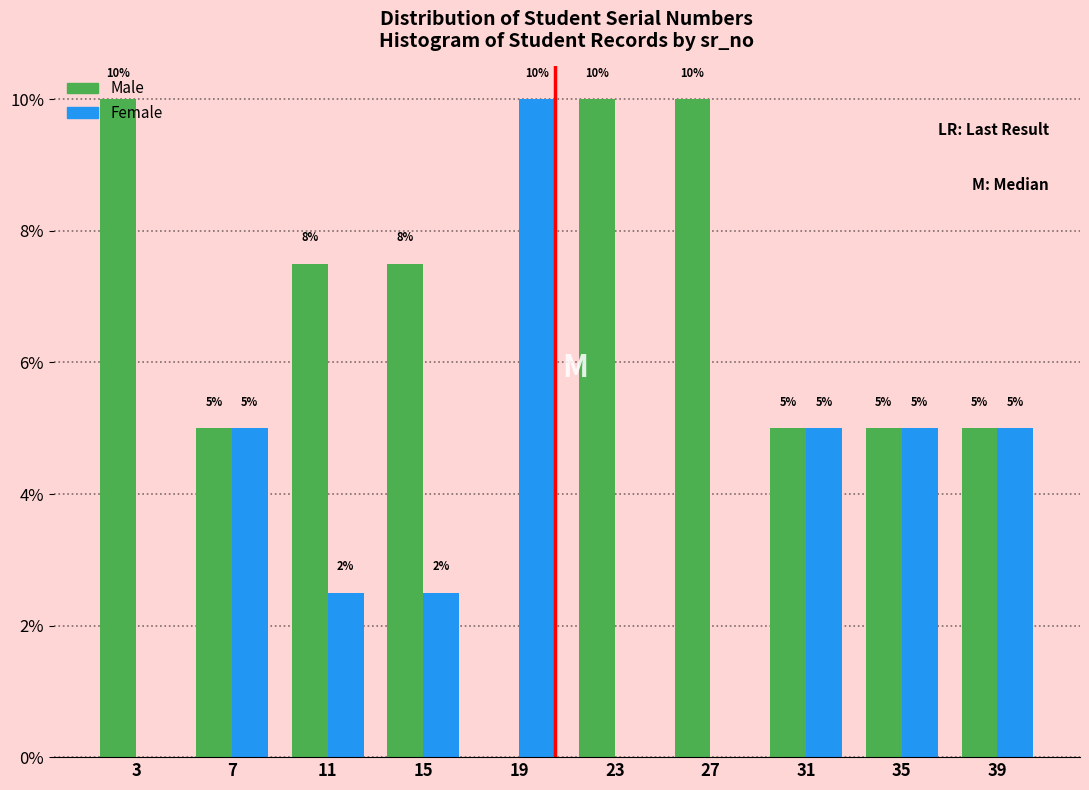

In the Female series, which range on the x-axis has the tallest bar?

17 to 21